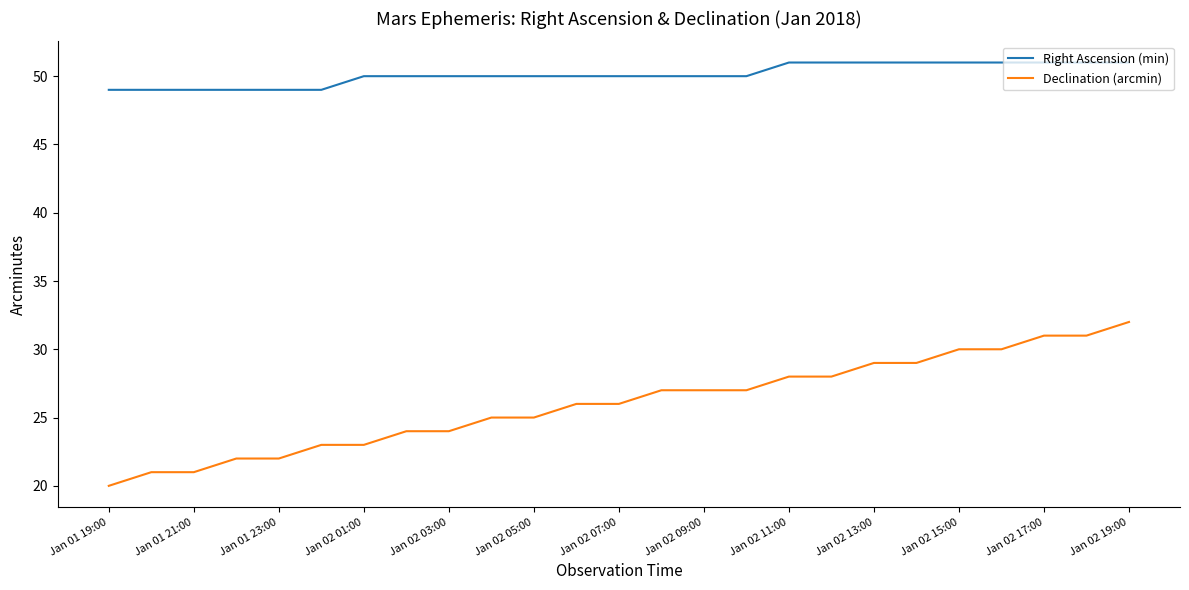

What is the minimum value shown in the chart?

20